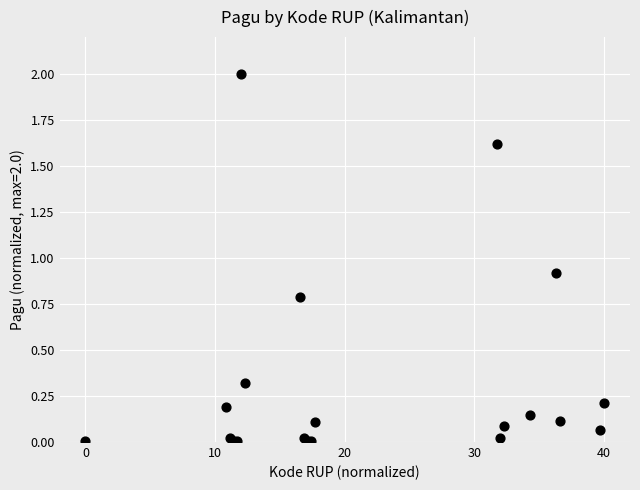

What Y value in the scatter plot is closest to 1?

0.9